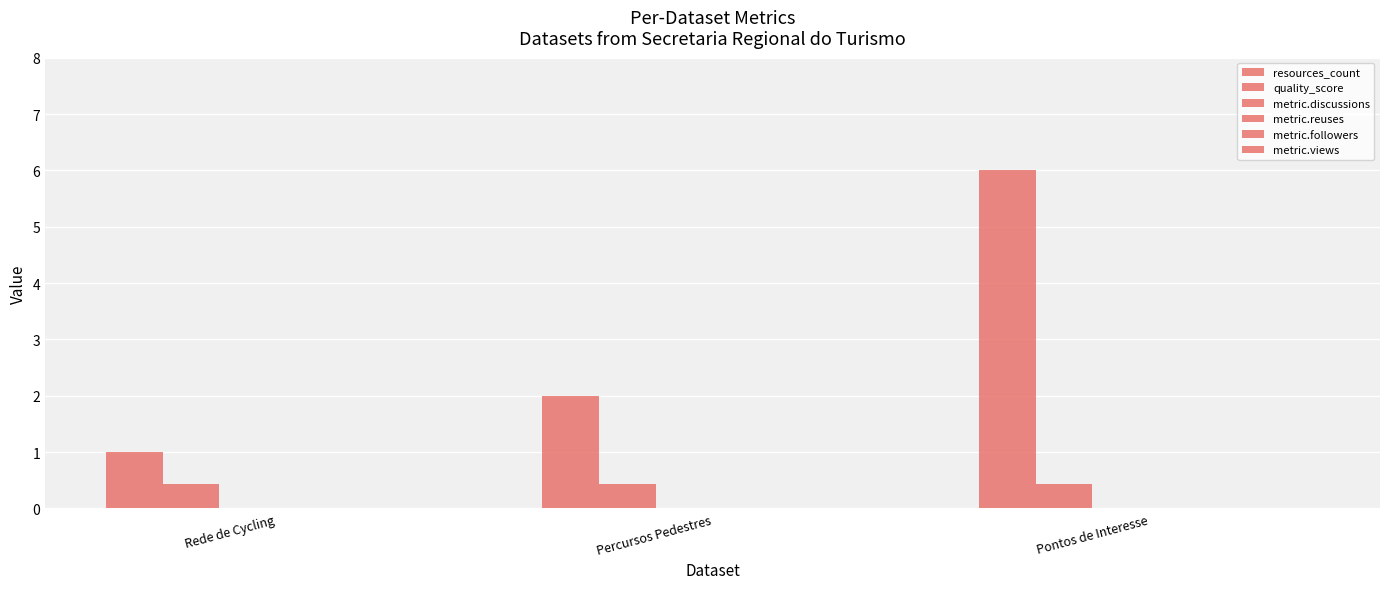

What is the label of the 2nd bar from the left?

Percursos Pedestres